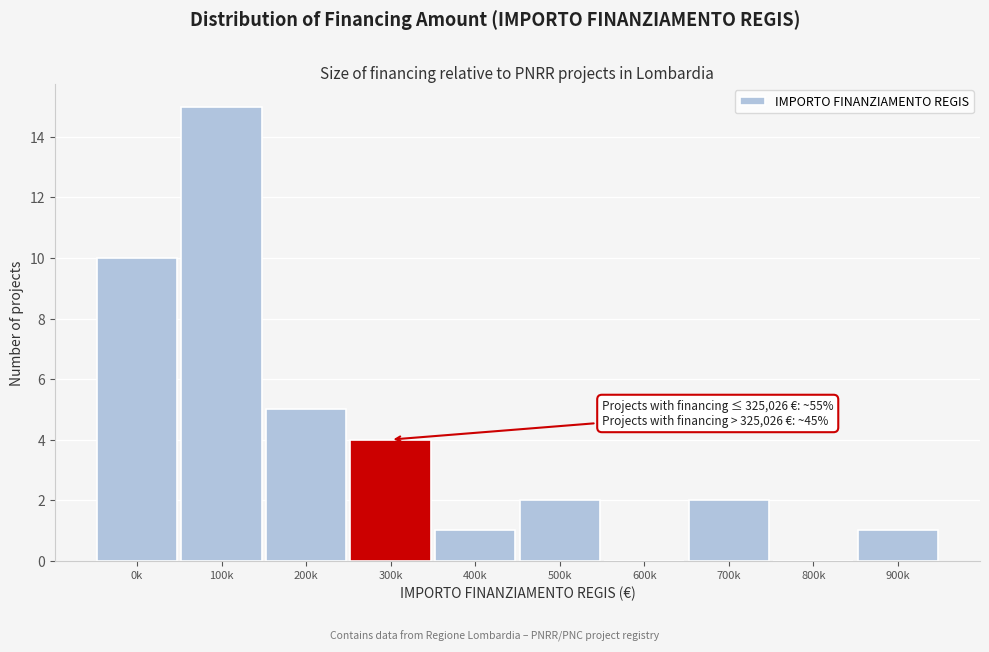

Reading left to right, transcribe all the data shown in this chart.

0k=10	100k=15	200k=5	300k=4	400k=1	500k=2	600k=0	700k=2	800k=0	900k=1